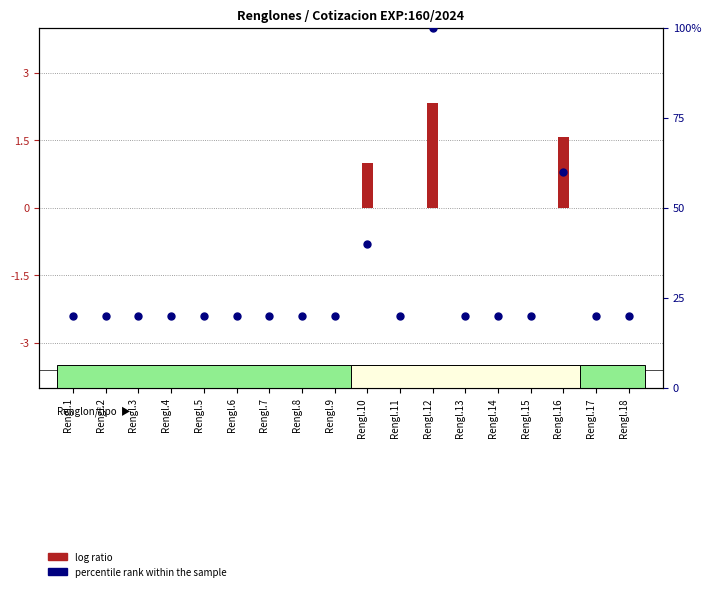

What is the total value across all series at Rengl.8?

20.0